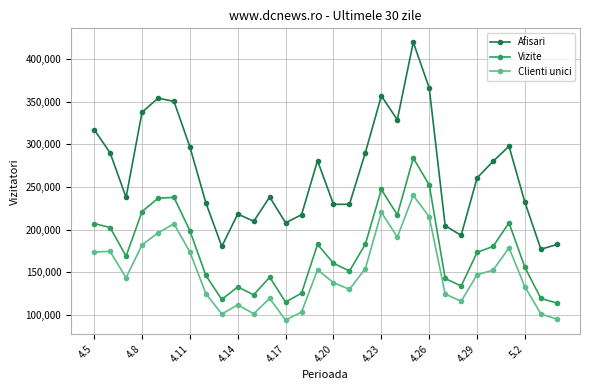

Which series has the largest total across all categories?

Afisari